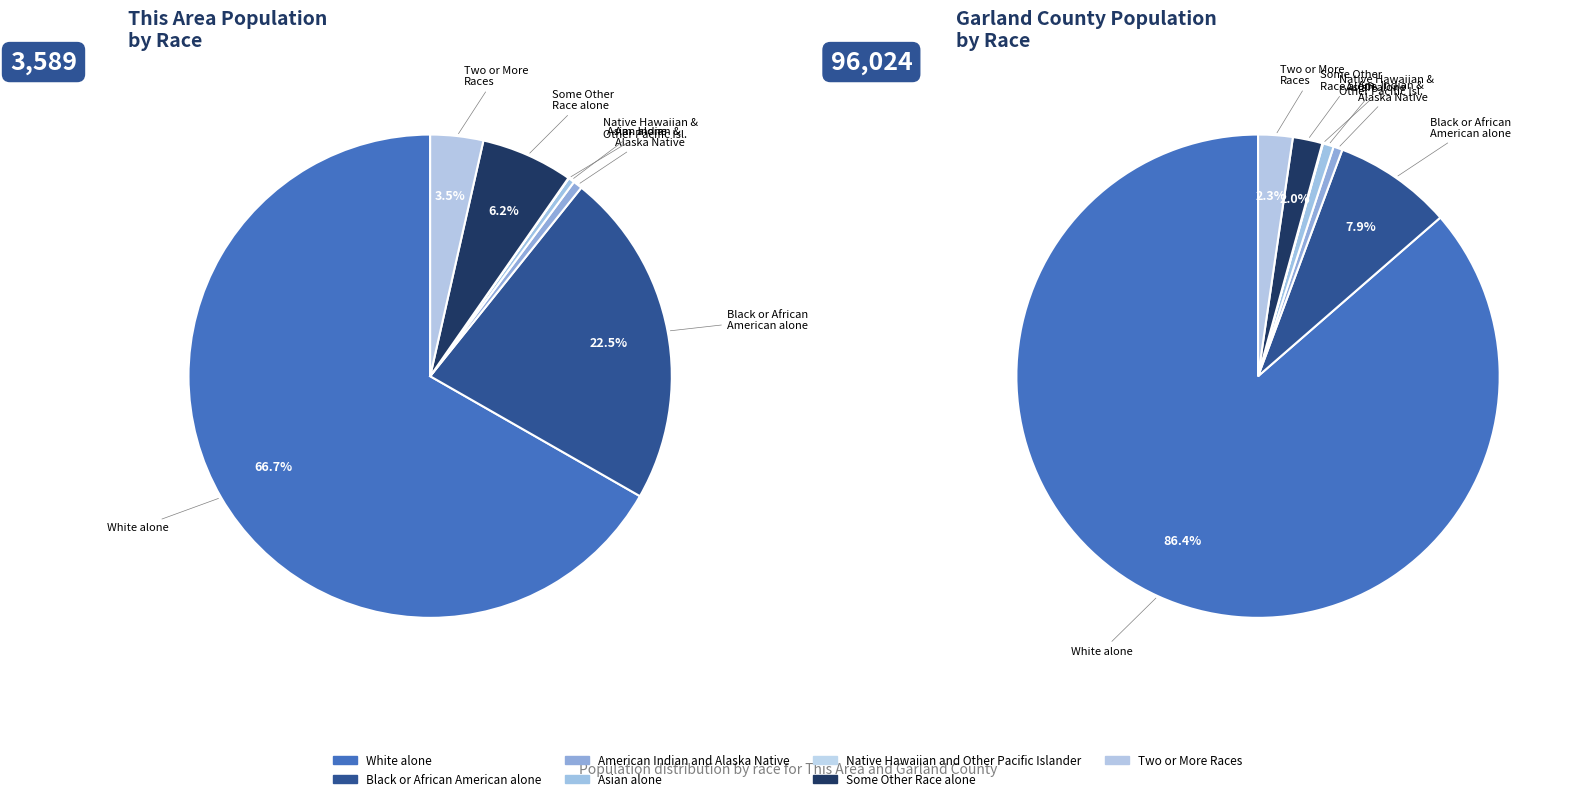

Count the number of slices in the pie.

7